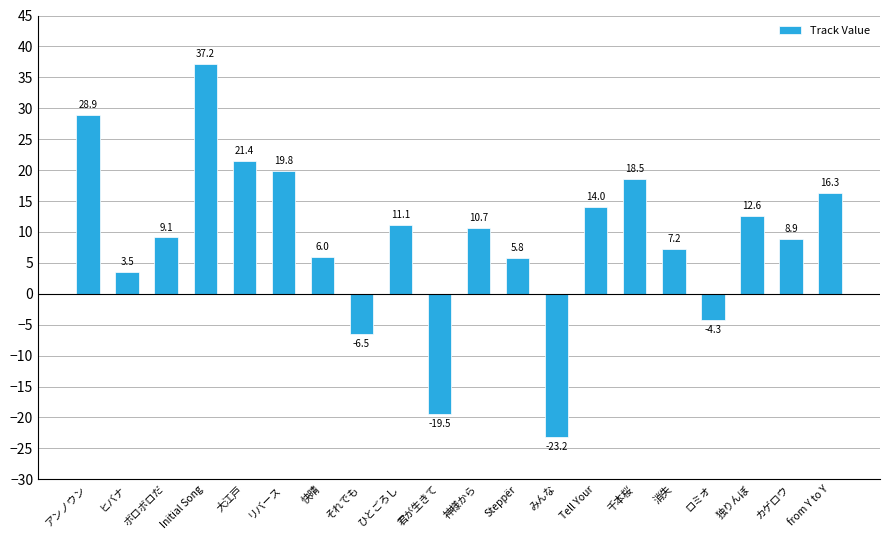

Which has a higher value, Steppër or それでも?

Steppër